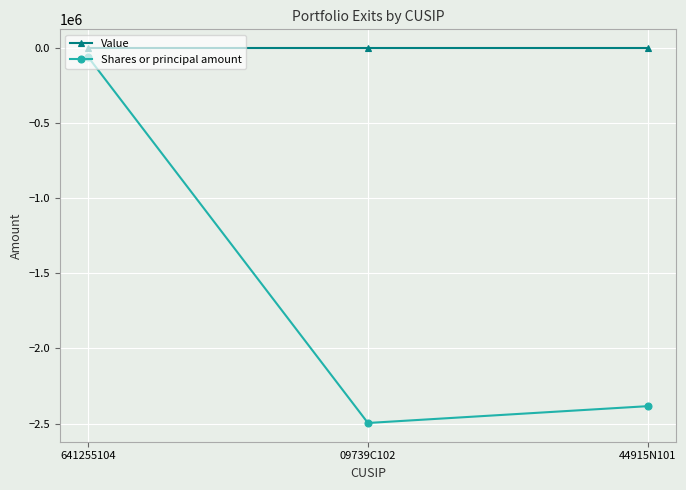

At which category is the sum across all series the highest?

641255104